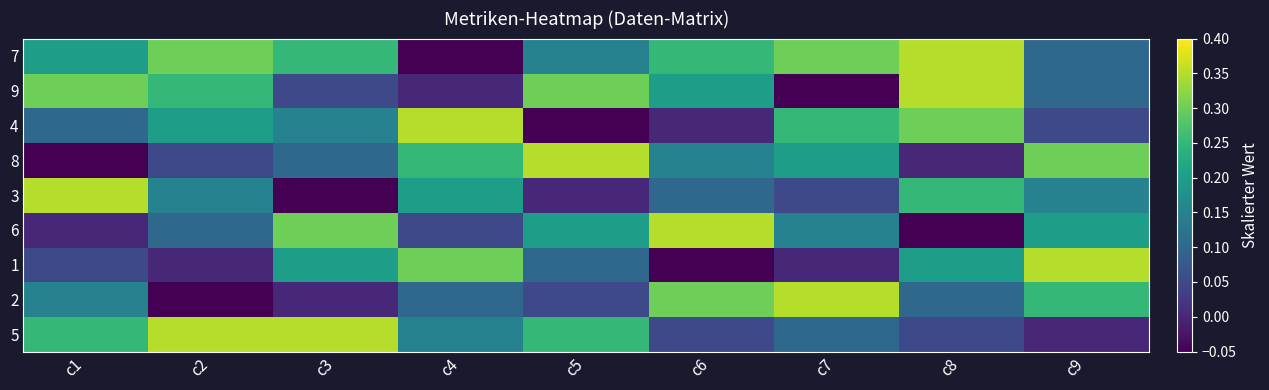

Which series has the largest total across all categories?

7